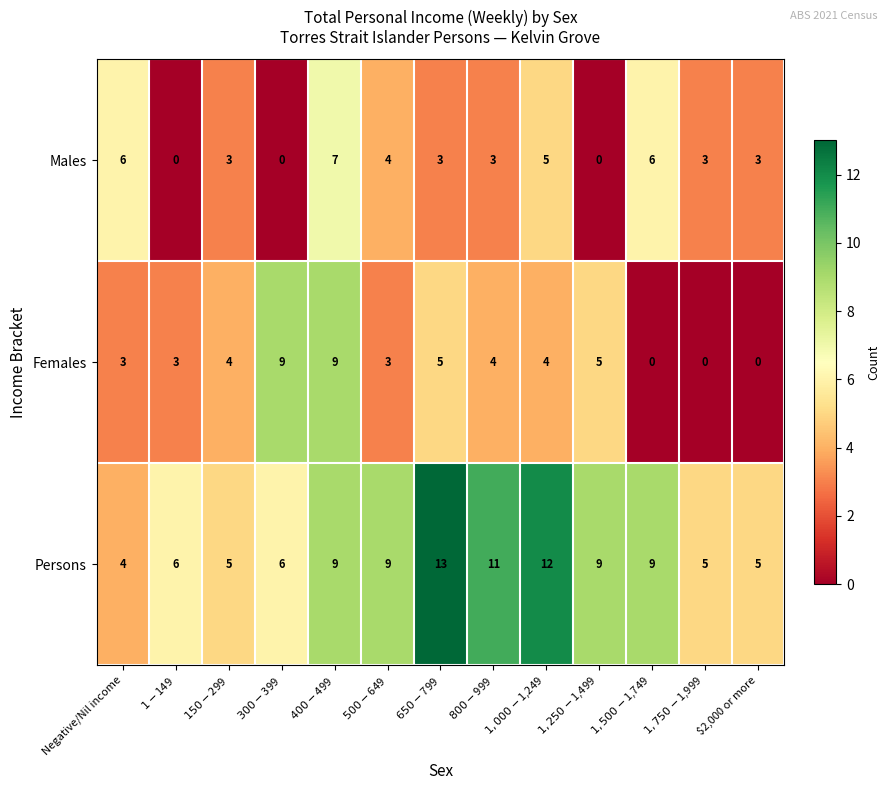

Which series has the largest total across all categories?

Persons